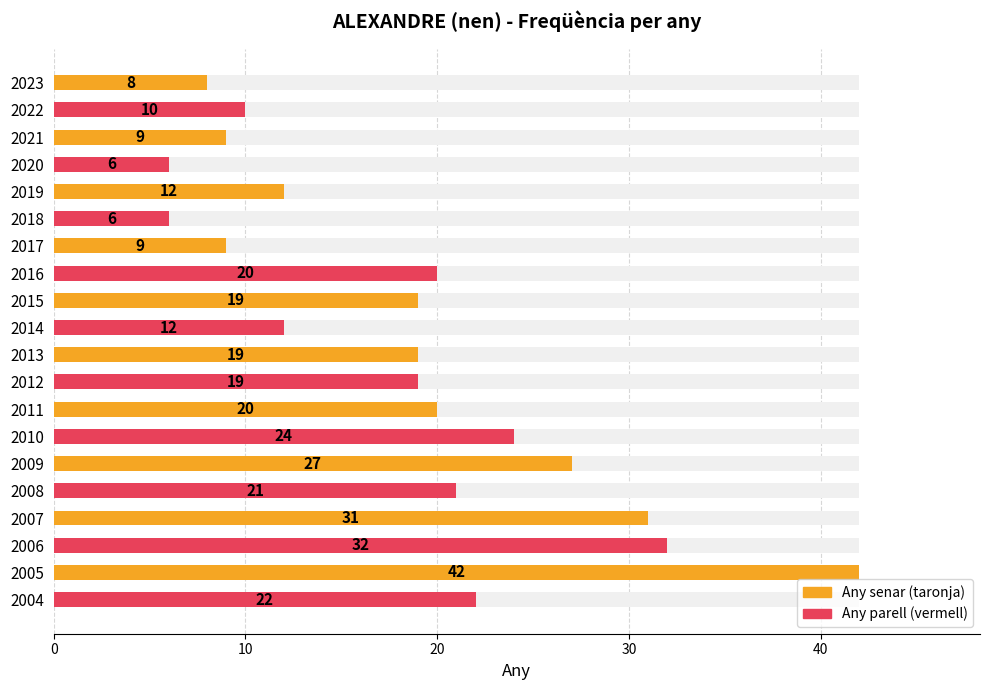

The chart shows a value of 5 at 2017. True or false?

False